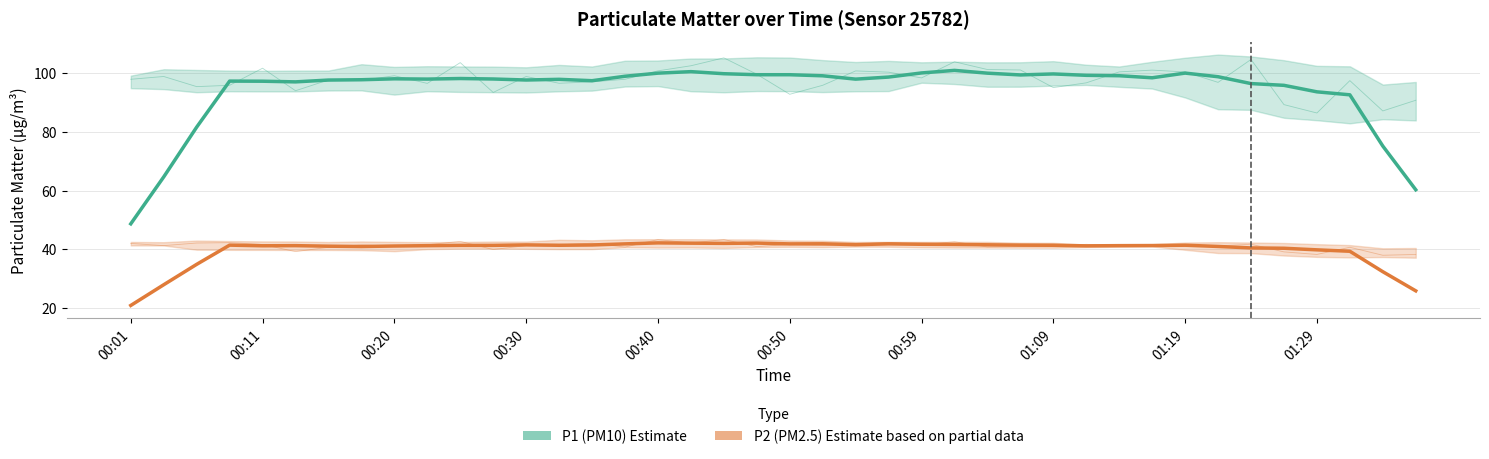

Reading left to right, list all the values displayed in this chart.

P1 (PM10) Estimate: 48.7	64.7	81.6	97.3	97.3	97.0	97.7	97.8	98.1	98.0	98.2	98.0	97.7	97.9	97.4	99.0	100.0	100.5	99.8	99.5	99.5	99.1	98.0	98.7	100.1	101.0	100.0	99.4	99.8	99.3	99.1	98.4	100.0	98.8	96.5	95.9	93.7	92.6	75.2	60.3
P2 (PM2.5) Estimate based on partial data: 20.9	28.0	34.9	41.4	41.2	41.3	41.1	41.0	41.1	41.3	41.4	41.4	41.5	41.4	41.5	41.9	42.2	42.1	42.1	42.1	41.9	41.9	41.6	41.9	41.7	41.7	41.6	41.5	41.4	41.2	41.3	41.3	41.4	41.0	40.5	40.4	39.8	39.4	32.4	25.9